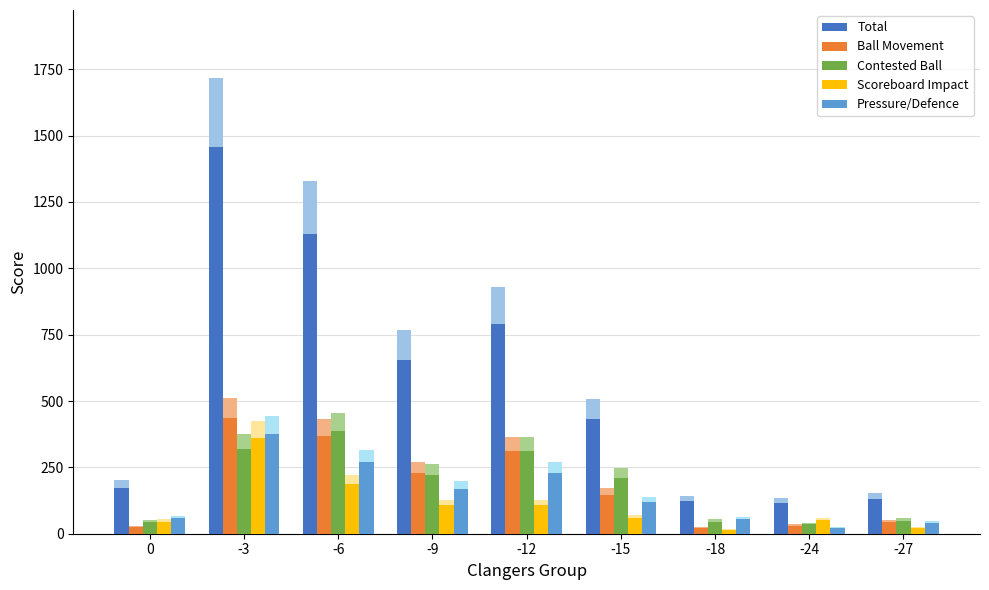

Between -15 and -24, which series saw the biggest shift?

Total